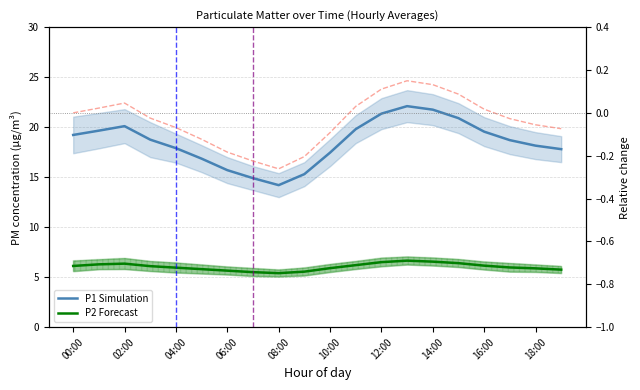

The P2 (Forecast) series shows 3.9 at 11. True or false?

False